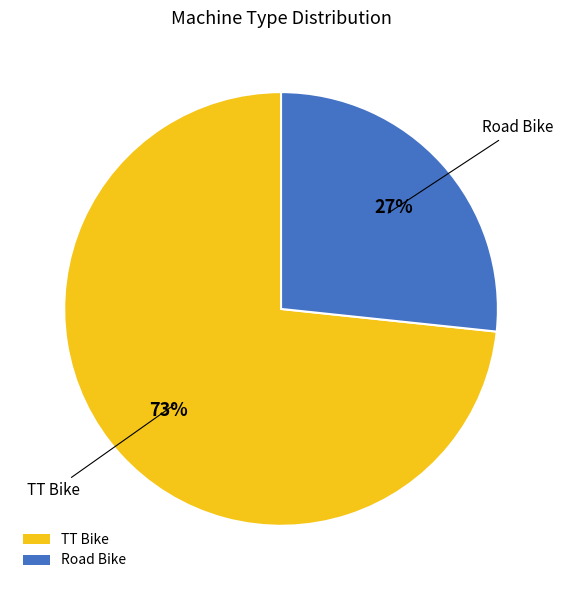

Count the number of slices in the pie.

2